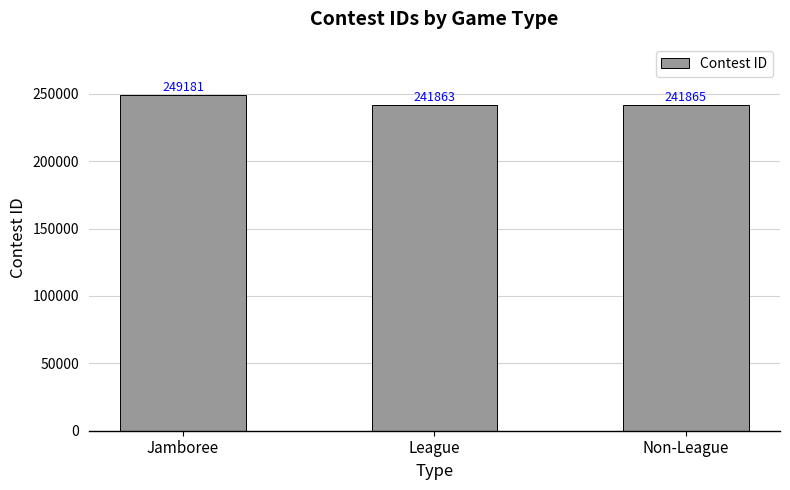

The value at Non-League is 352803. True or false?

False